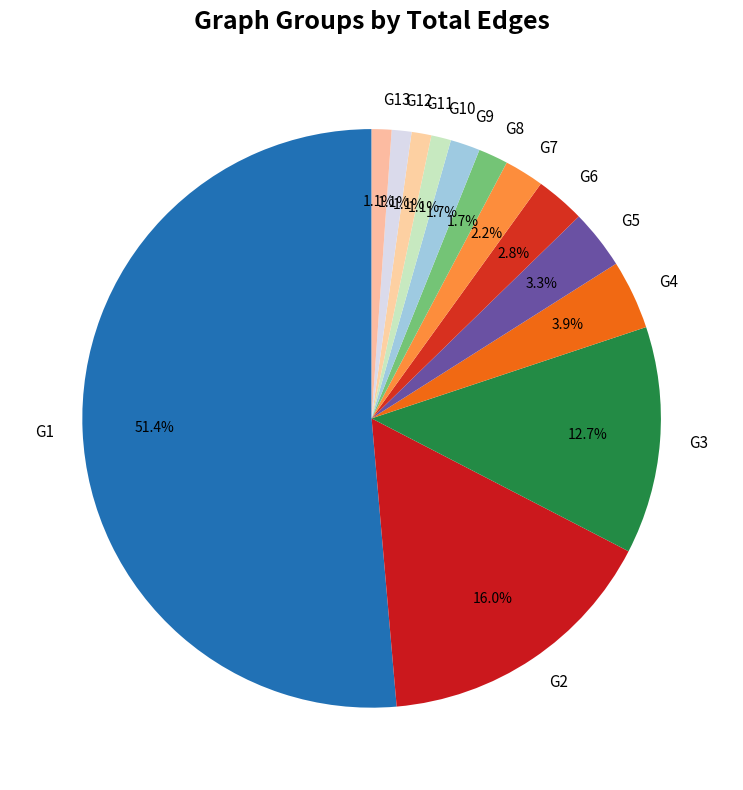

Approximately how many times larger is the value at G7 compared to G10?

2.0